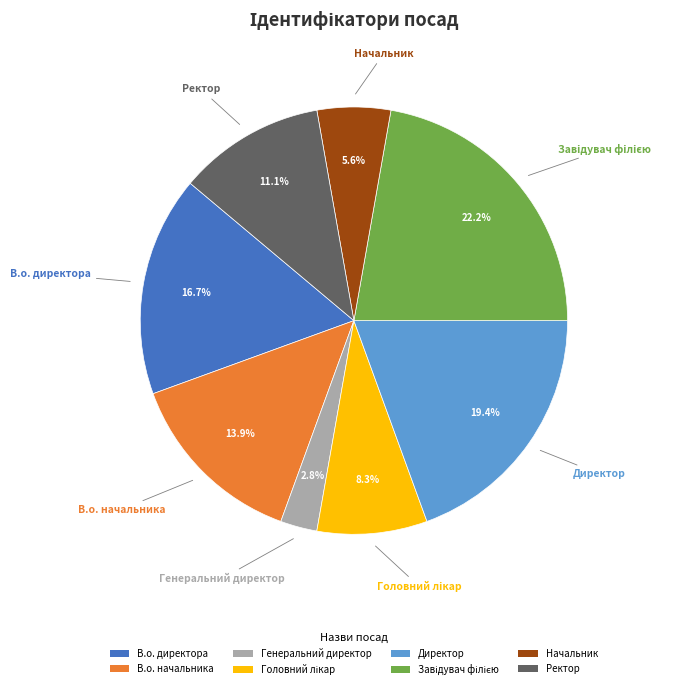

Which category has the smallest portion of the pie?

Генеральний директор